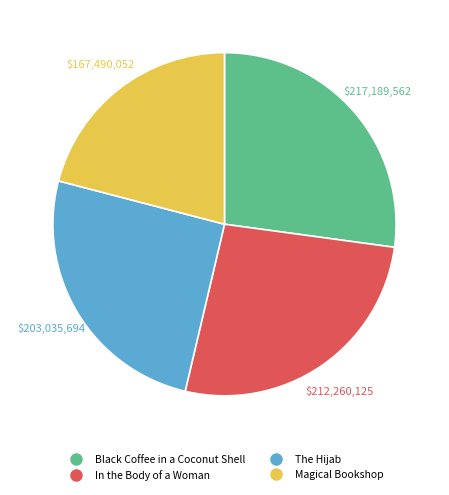

Approximately how many times larger is the value at In the Body of a Woman compared to Black Coffee in a Coconut Shell?

1.0